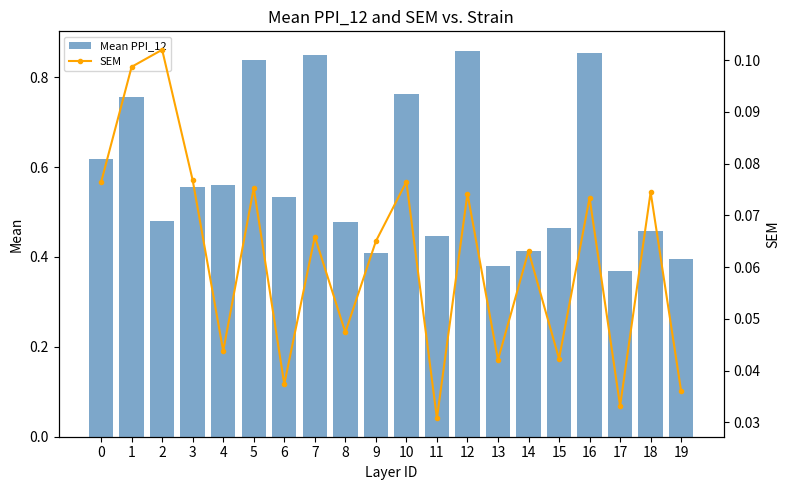

What is the average value of the Mean PPI_12 series?

0.6